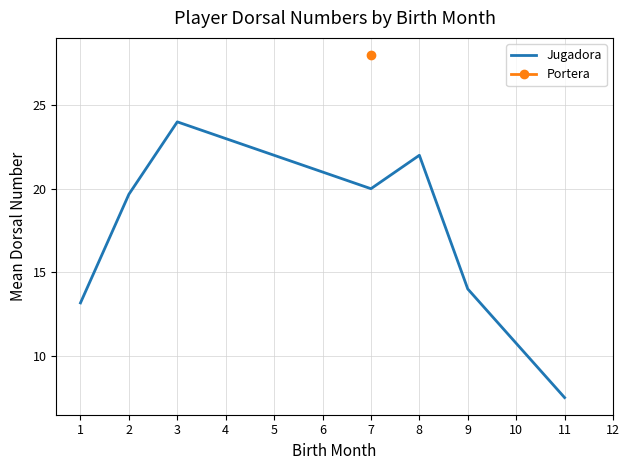

At which label is Jugadora closest to 15?

9